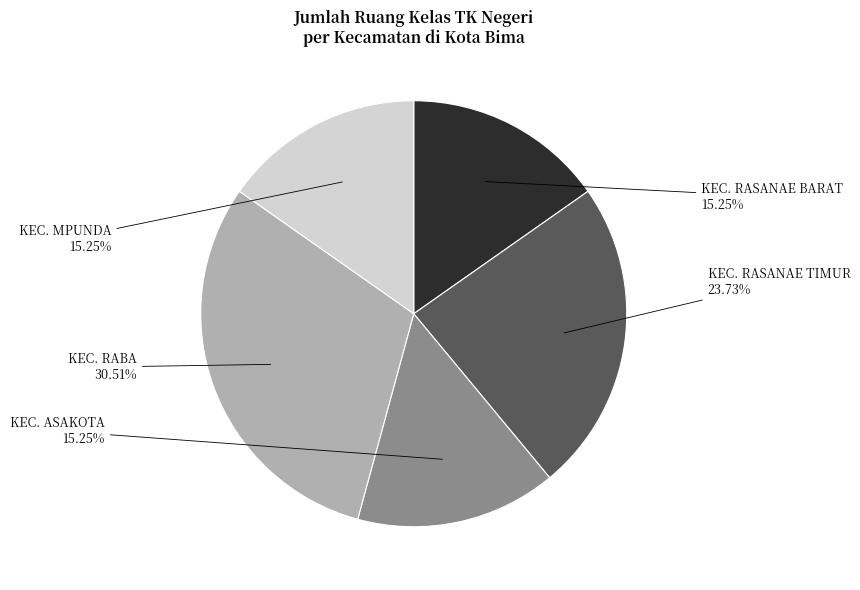

How many slices are in this pie chart?

5